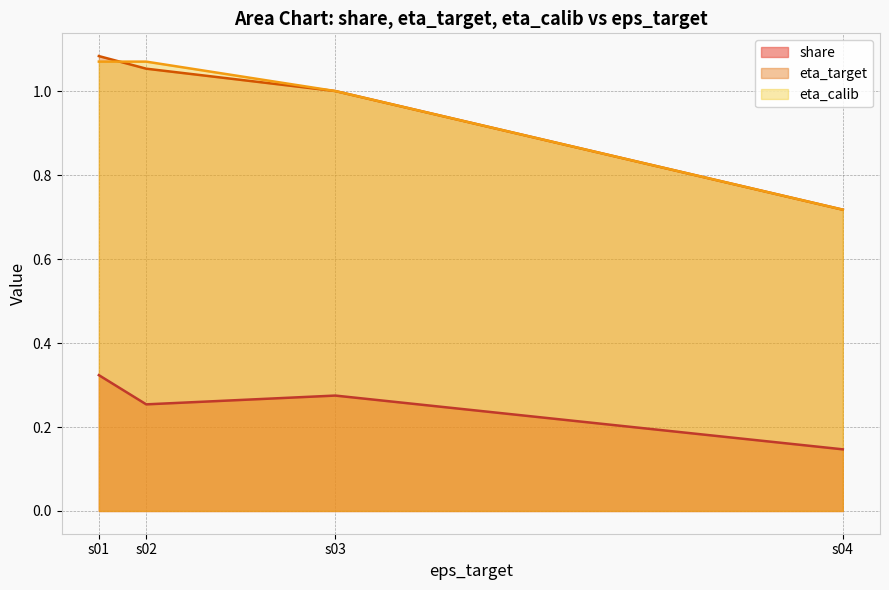

Between s01 and s04, which series saw the biggest shift?

eta_target